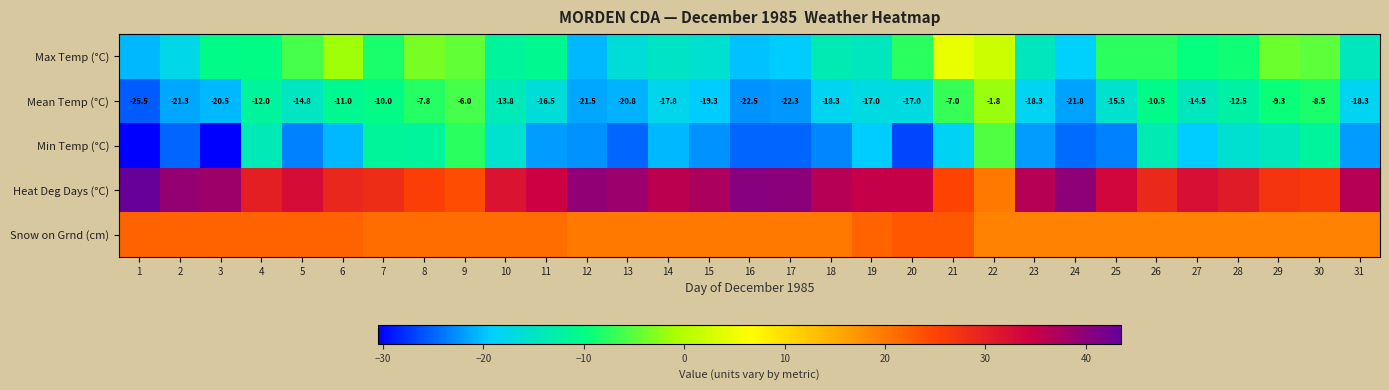

Between 13 and 14, which is larger?

14